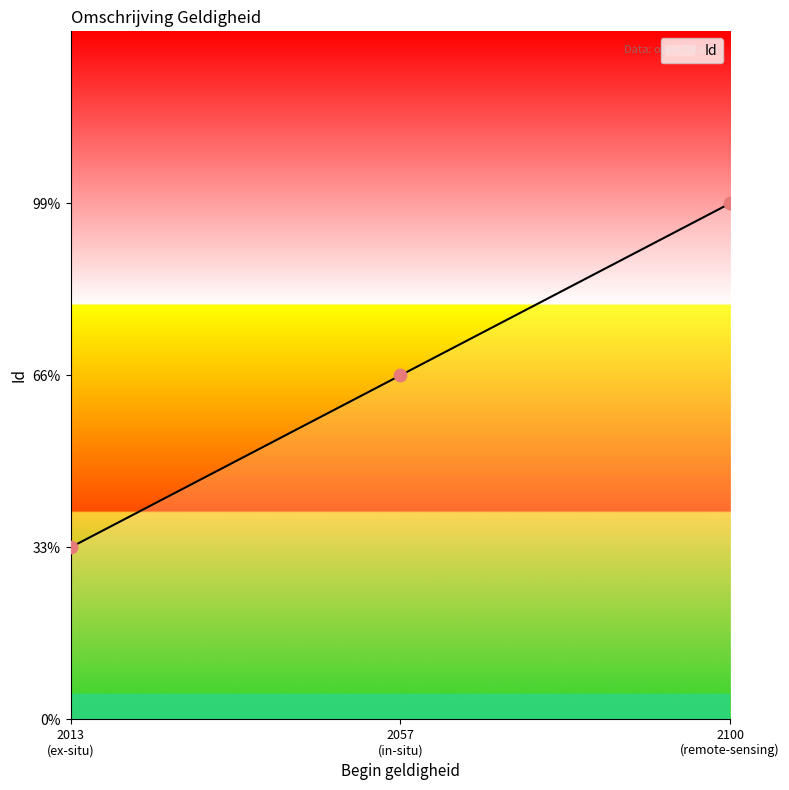

Between 2013 (ex-situ) and 2100 (remote-sensing), which is larger?

2100 (remote-sensing)